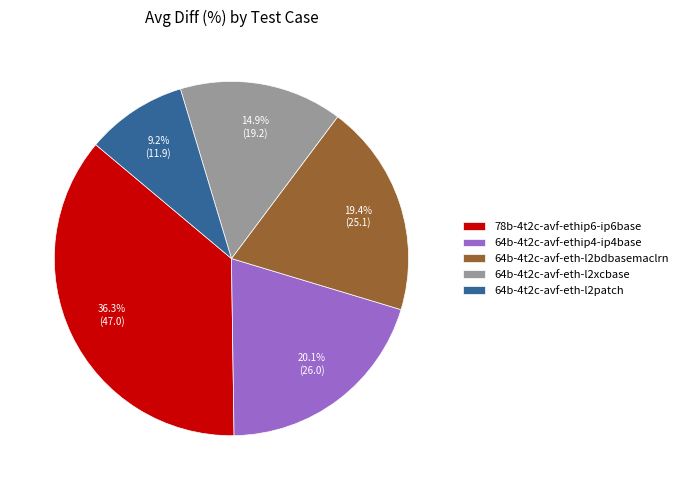

The 64b-4t2c-avf-ethip4-ip4base slice represents 28% of the pie. True or false?

False